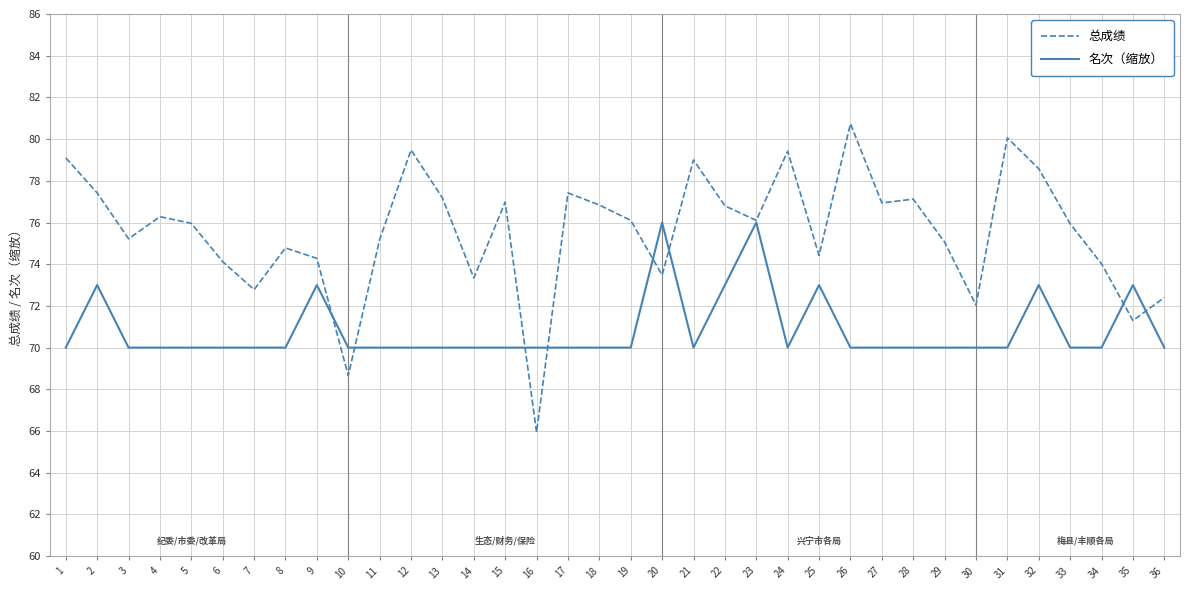

Read the 总成绩 value at 16.

65.9